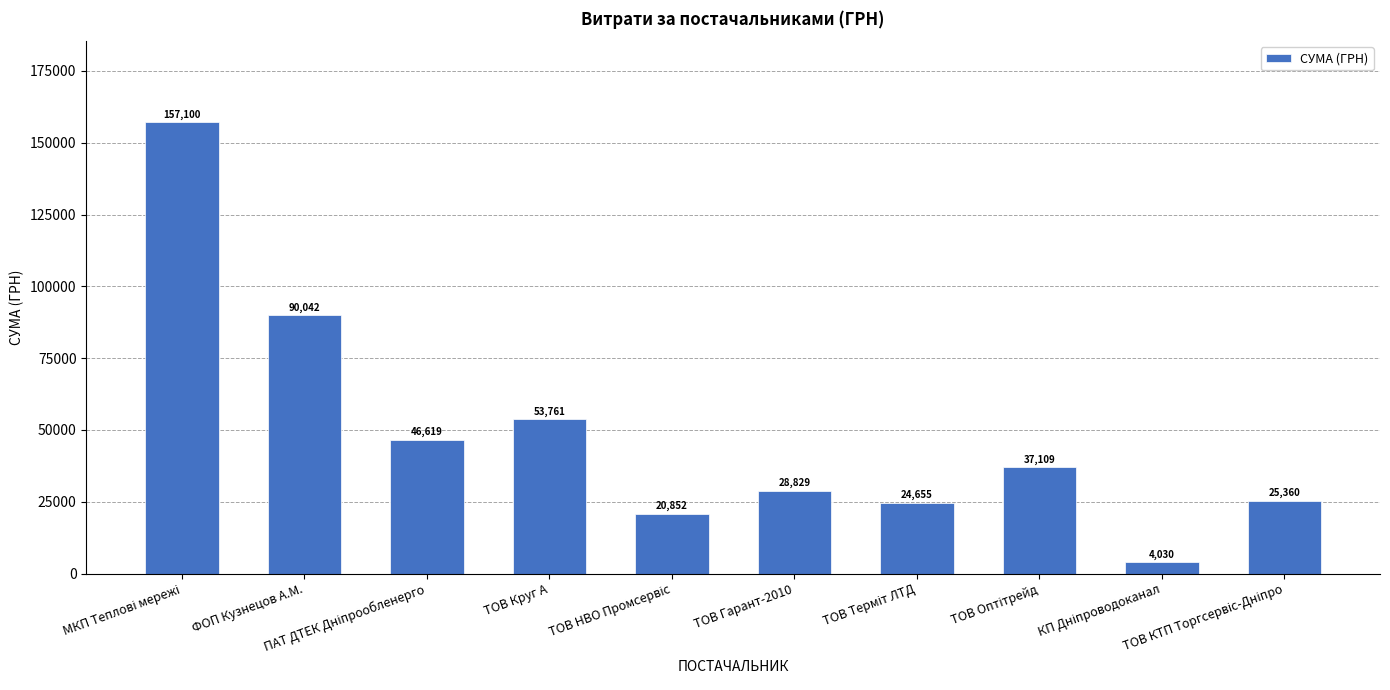

What is the minimum value shown in the chart?

4030.4